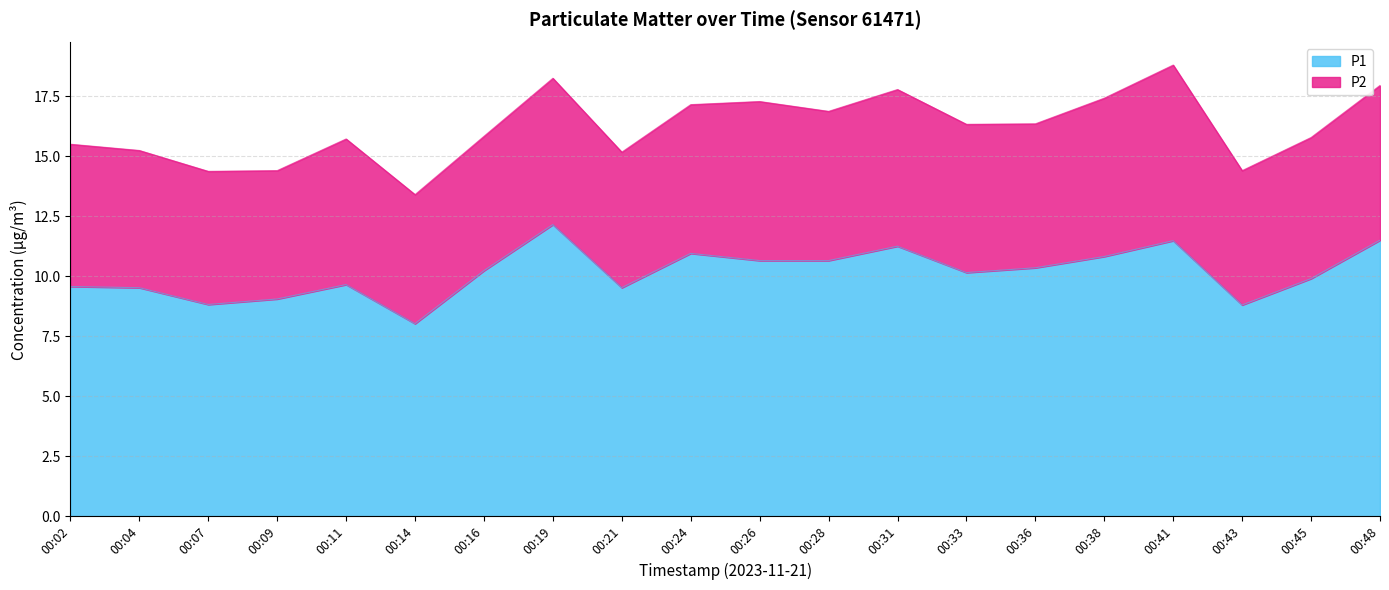

How many values are below 10?

9